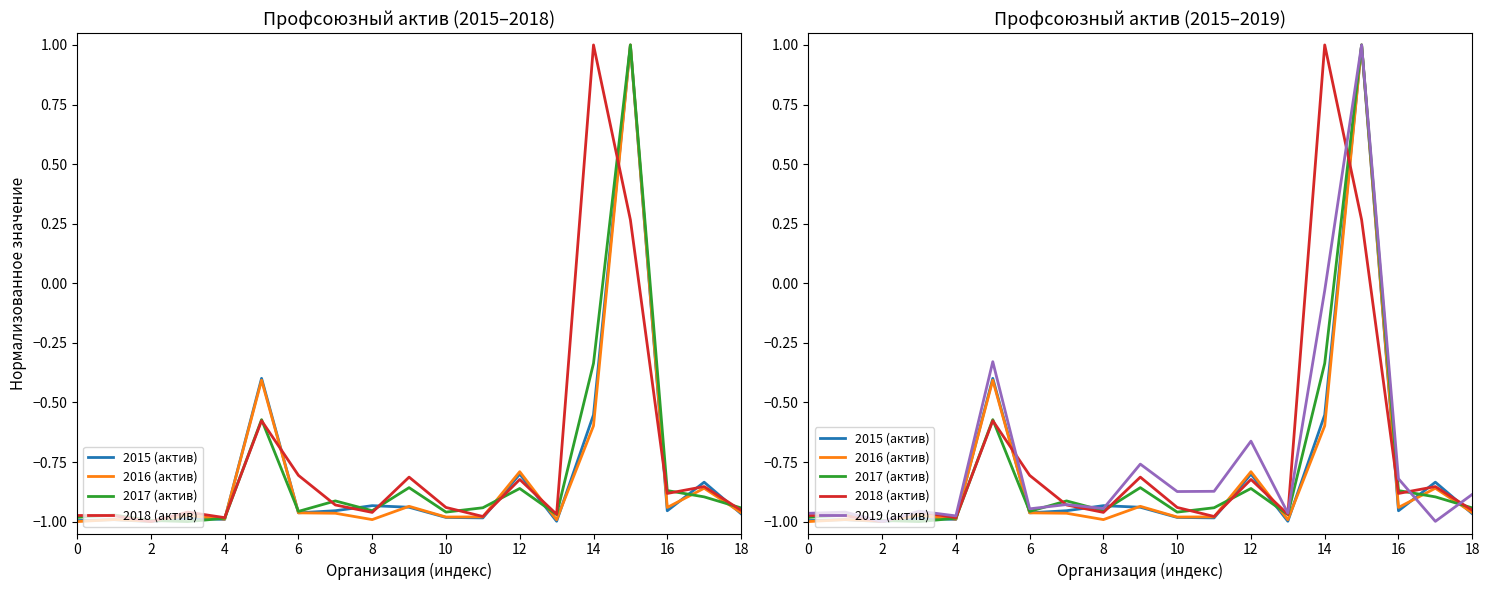

How many values in the 2016 (актив) series exceed 0?

1